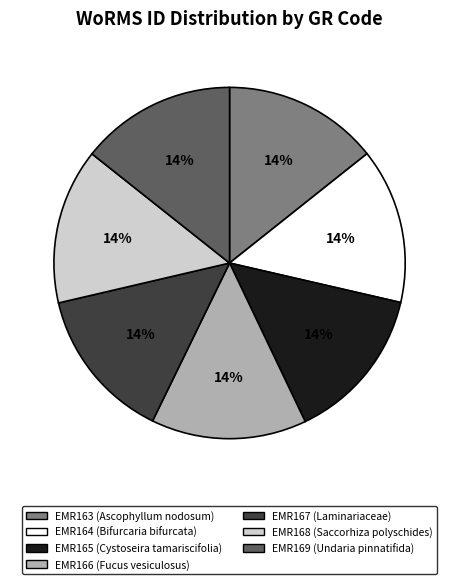

What percentage is the EMR163 (Ascophyllum nodosum) slice, to the nearest percent?

14%